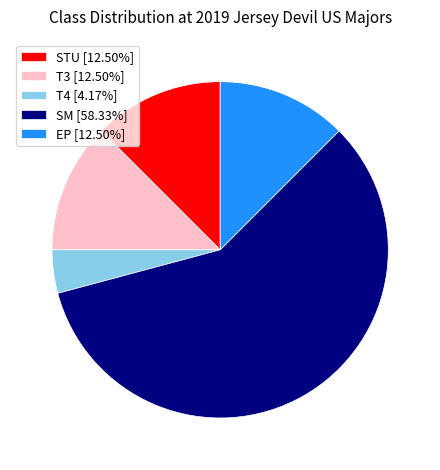

Is there a majority slice in this chart?

Yes